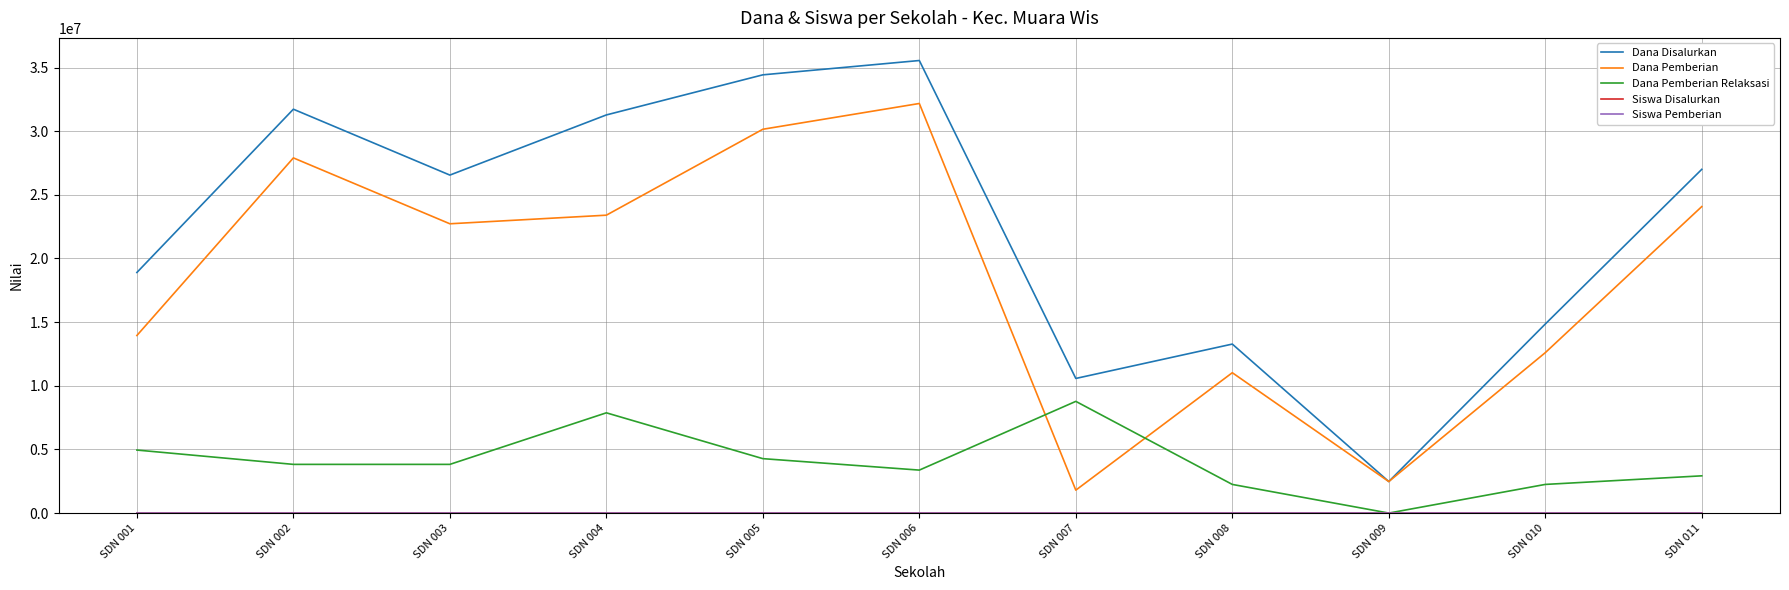

Between which two adjacent categories do Dana Pemberian and Dana Pemberian Relaksasi first intersect?

SDN 006 and SDN 007